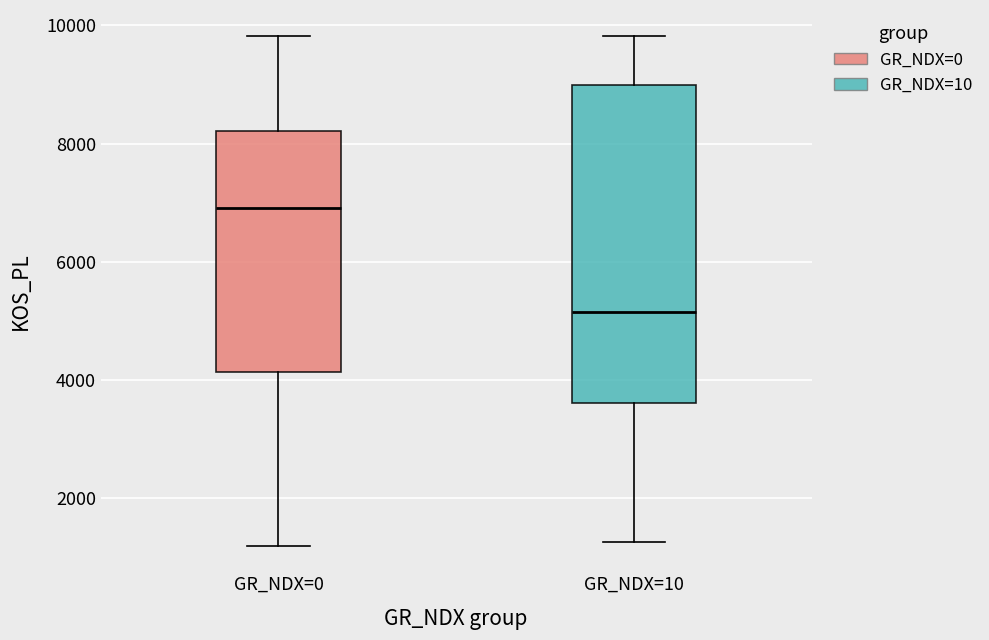

Which box is the tallest, from its lower edge to its upper edge?

GR_NDX=10